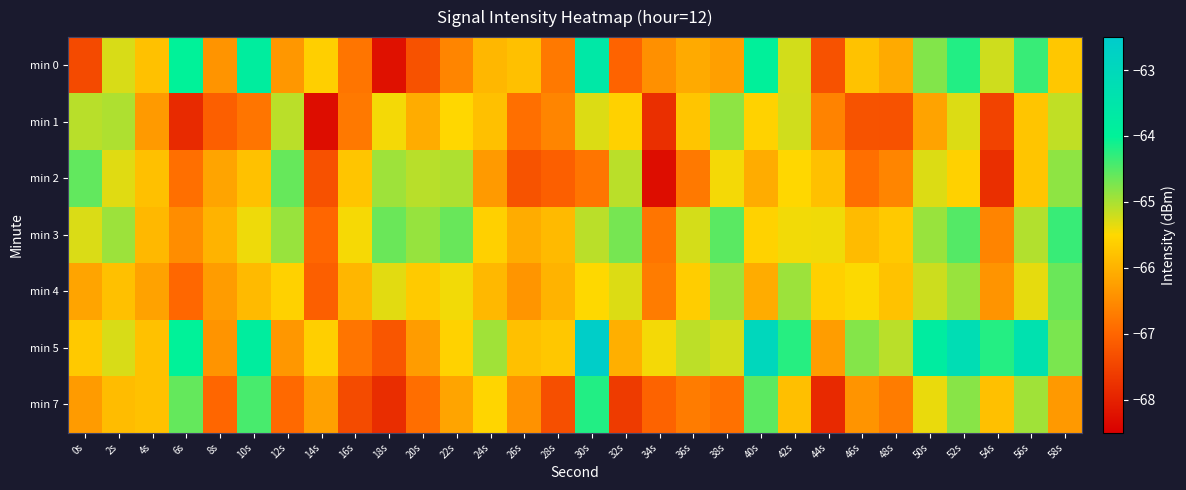

Which series has the largest total across all categories?

min 5